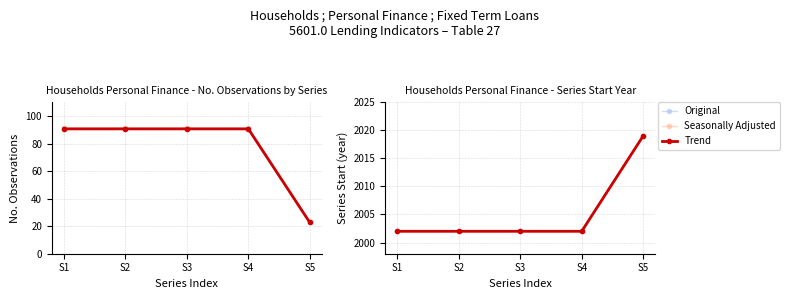

How many lines are shown in the chart?

3